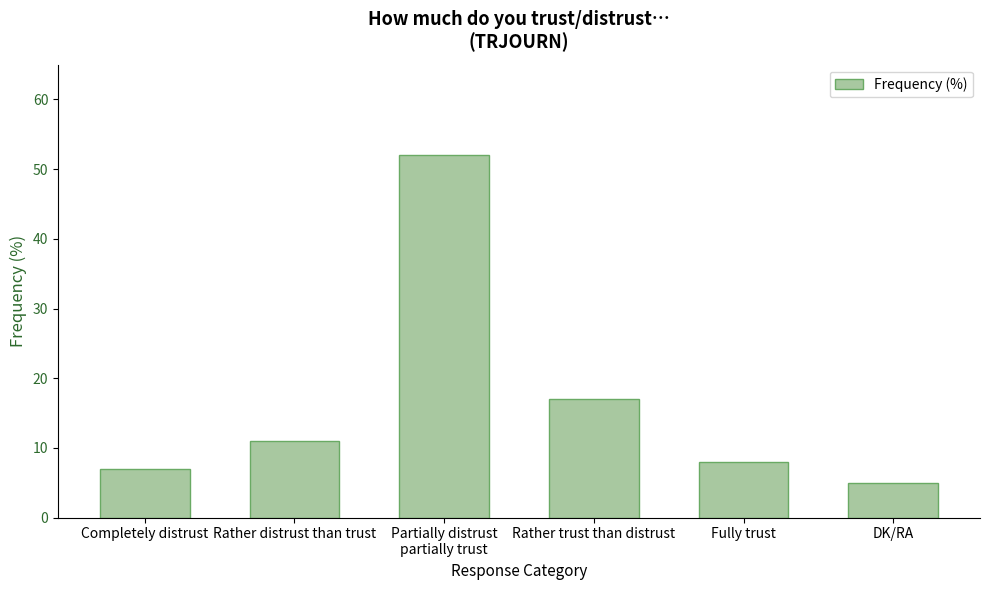

What is the ratio of the value at Partially distrust
partially trust to the value at Fully trust?

6.5